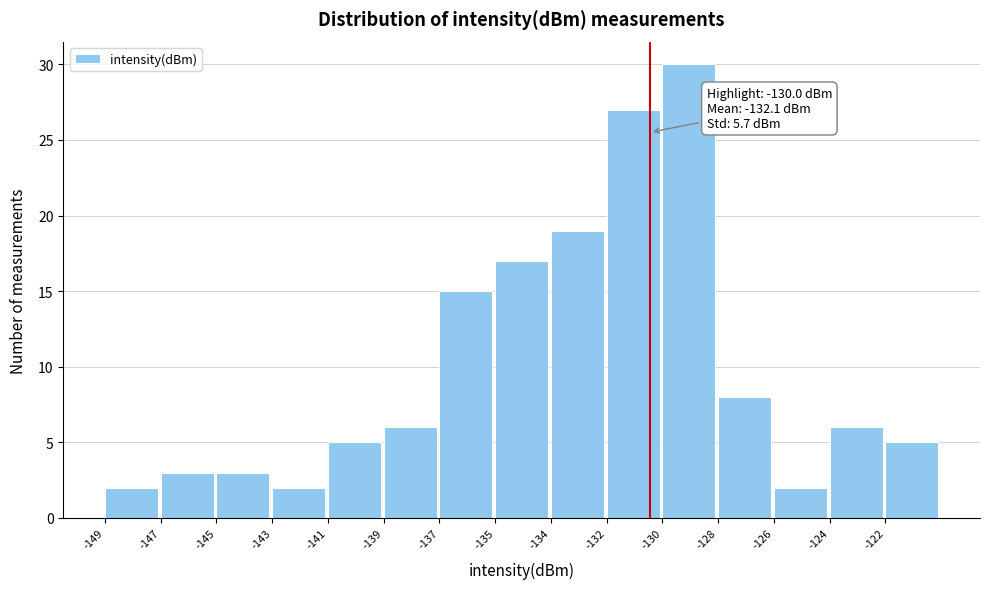

Reading left to right, extract all data points from this chart.

2	3	3	2	5	6	15	17	19	27	30	8	2	6	5